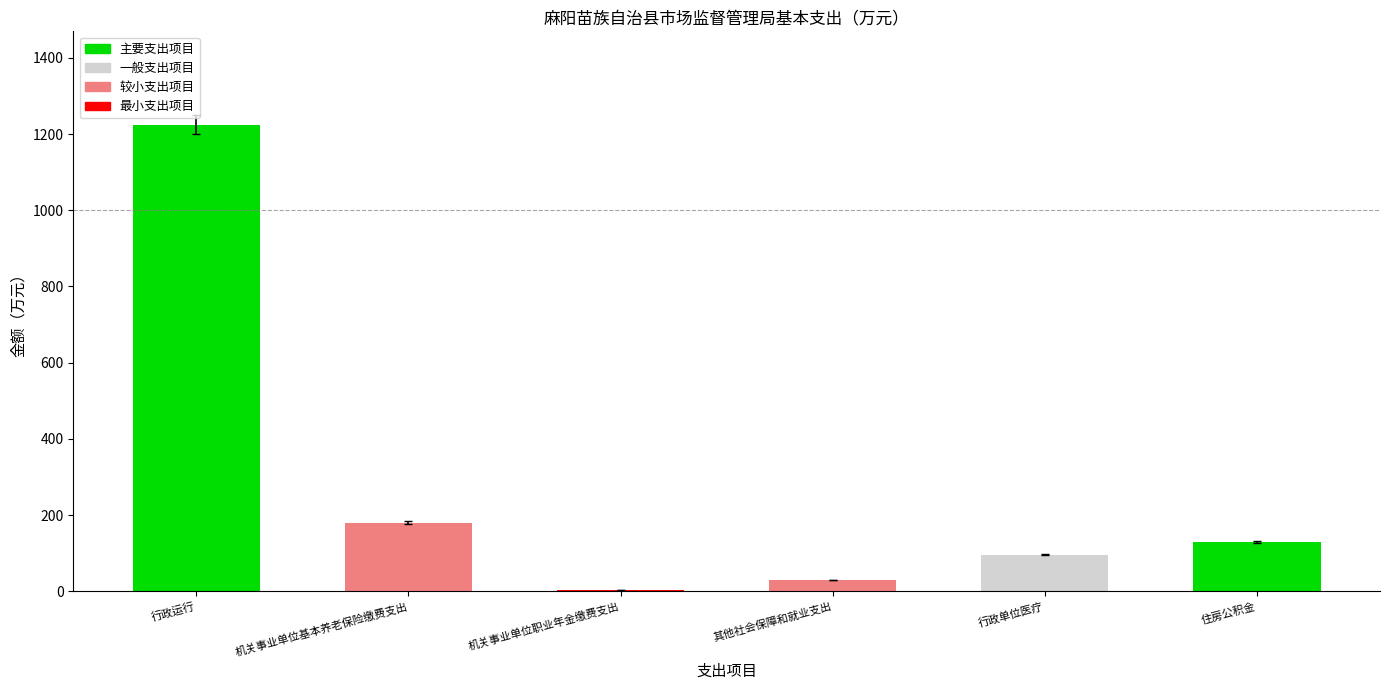

Is it true that the value at 住房公积金 is 130.0?

True